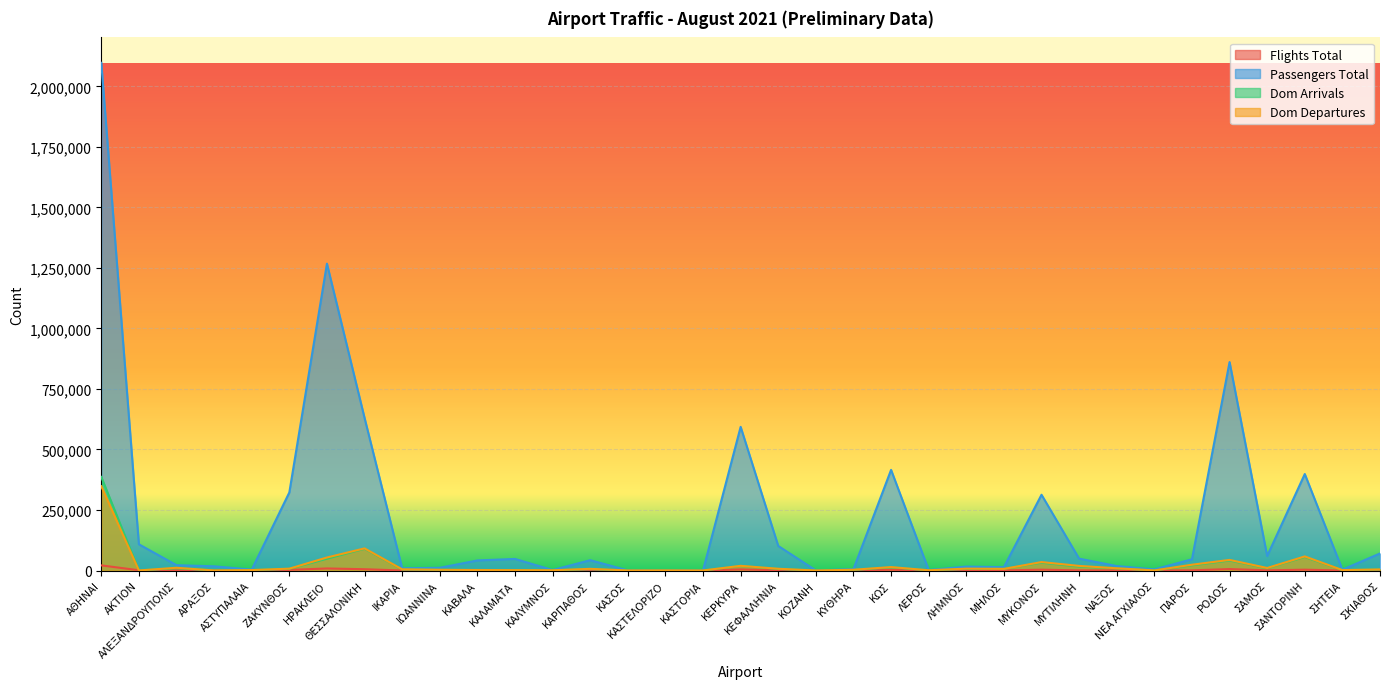

What is the value of the Dom Arrivals point at the 33rd from the left?

55808